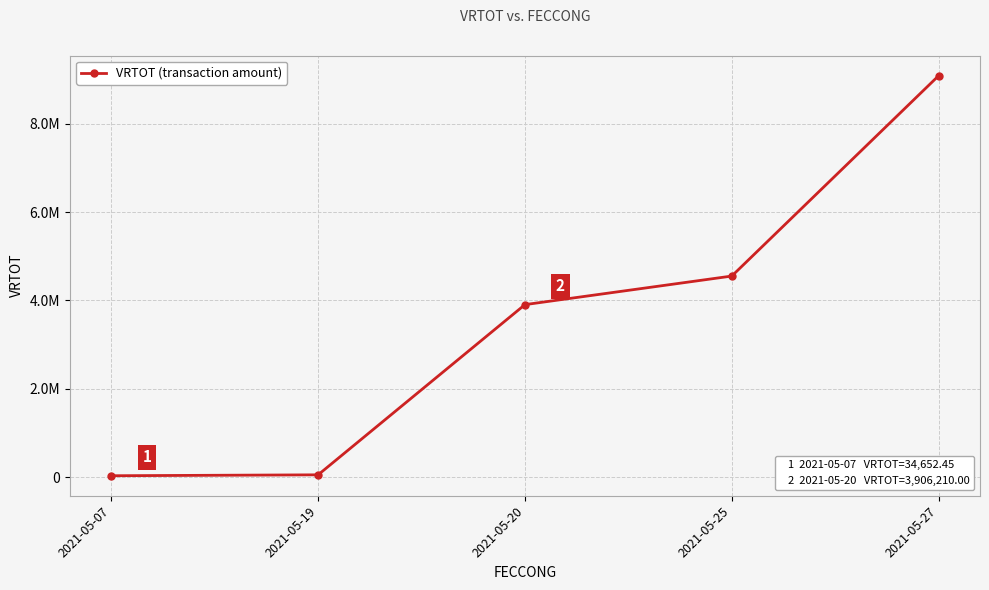

What is the change in value from 2021-05-07 to 2021-05-19?

+20652.6